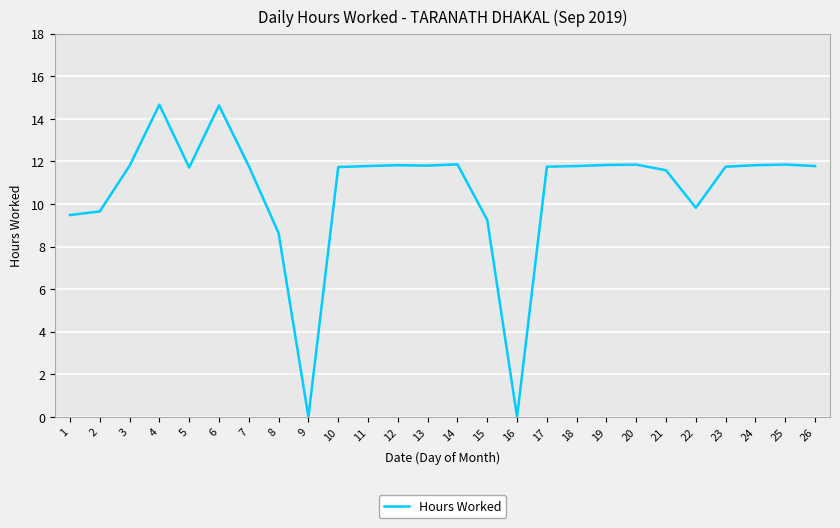

Is it true that the value at 22 is 9.8?

True